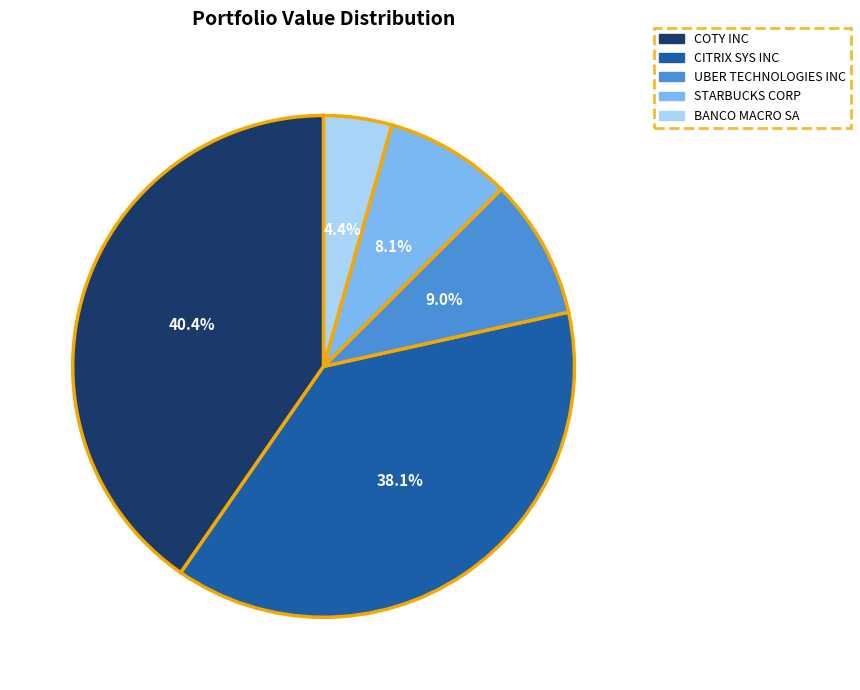

What is the smallest slice in the pie chart?

BANCO MACRO SA